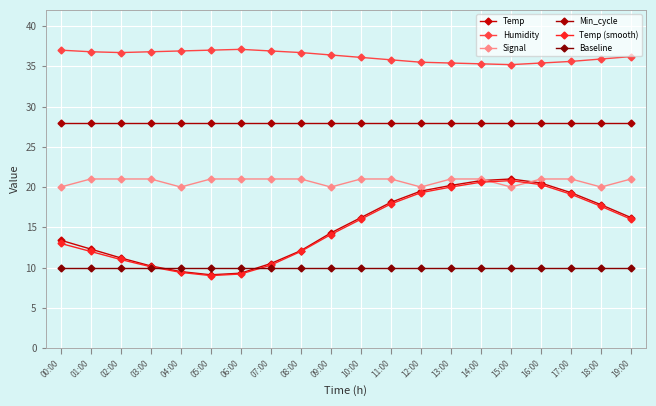

At how many categories does at least one series exceed 29?

20